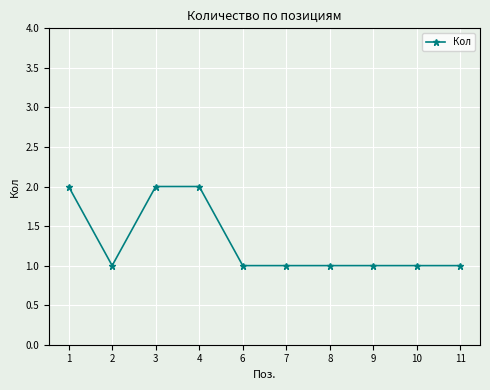

What is the value of the 5th point from the left?

1